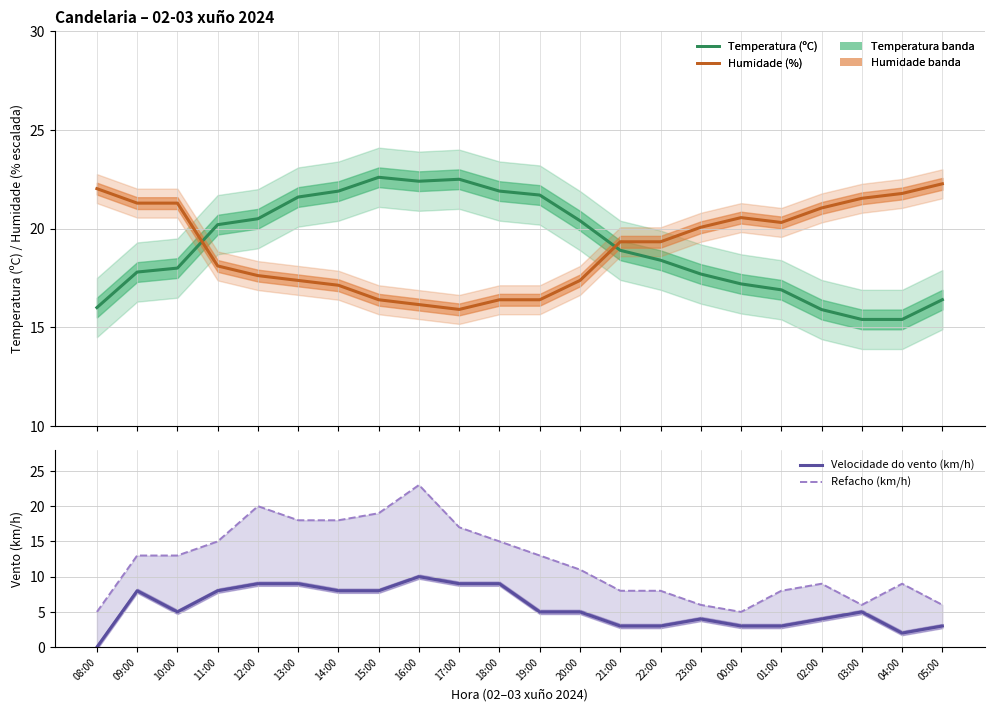

What is the difference between the Temperatura (ºC) values at 13:00 and 22:00?

3.2